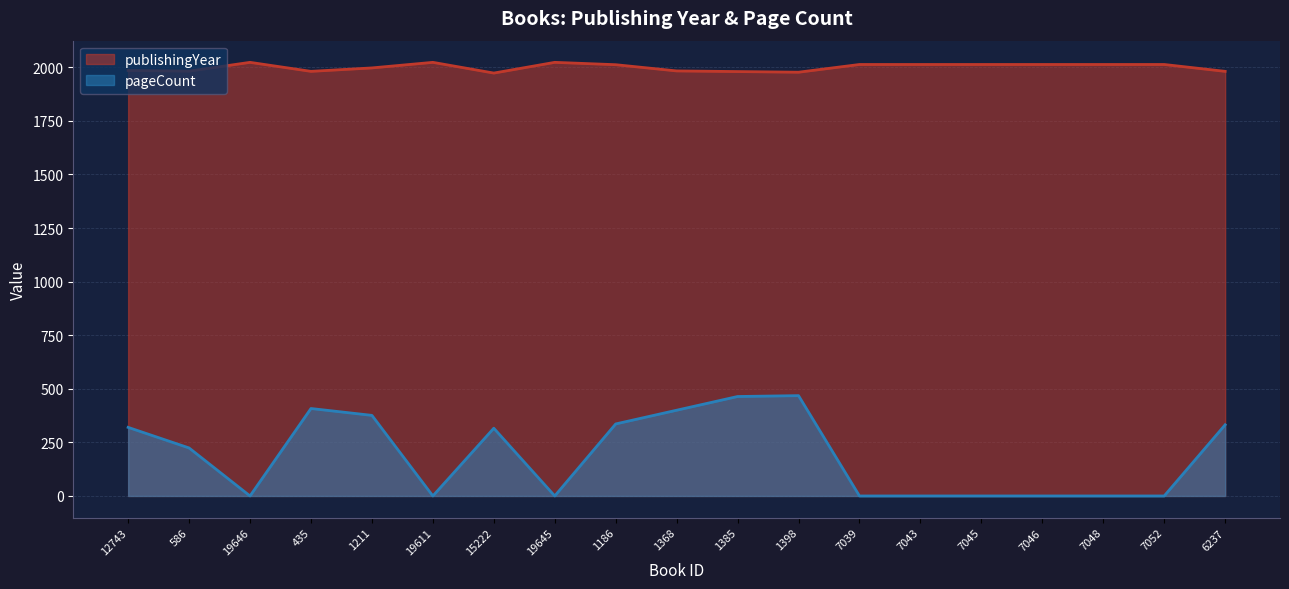

In publishingYear, how many points are higher than both neighbors (excluding endpoints)?

3